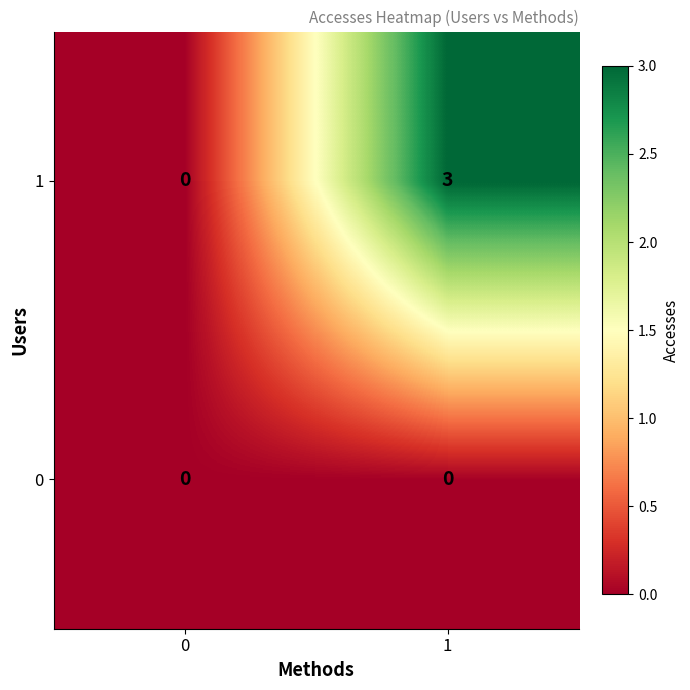

Which series changed the most between 0 and 1?

1